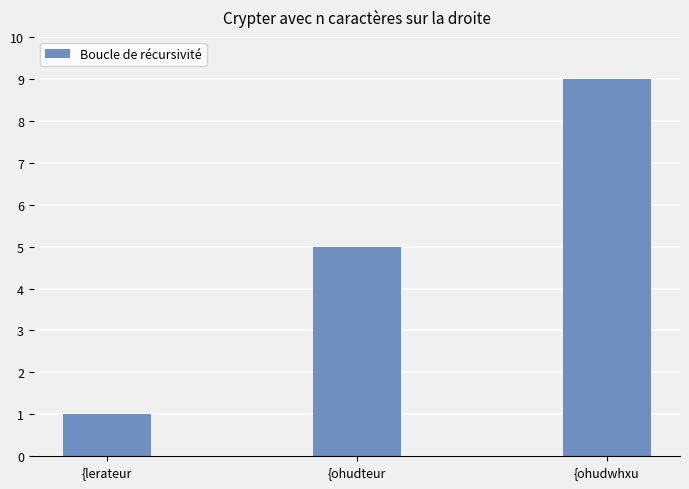

Rank the categories by value from lowest to highest.

{lerateur, {ohudteur, {ohudwhxu